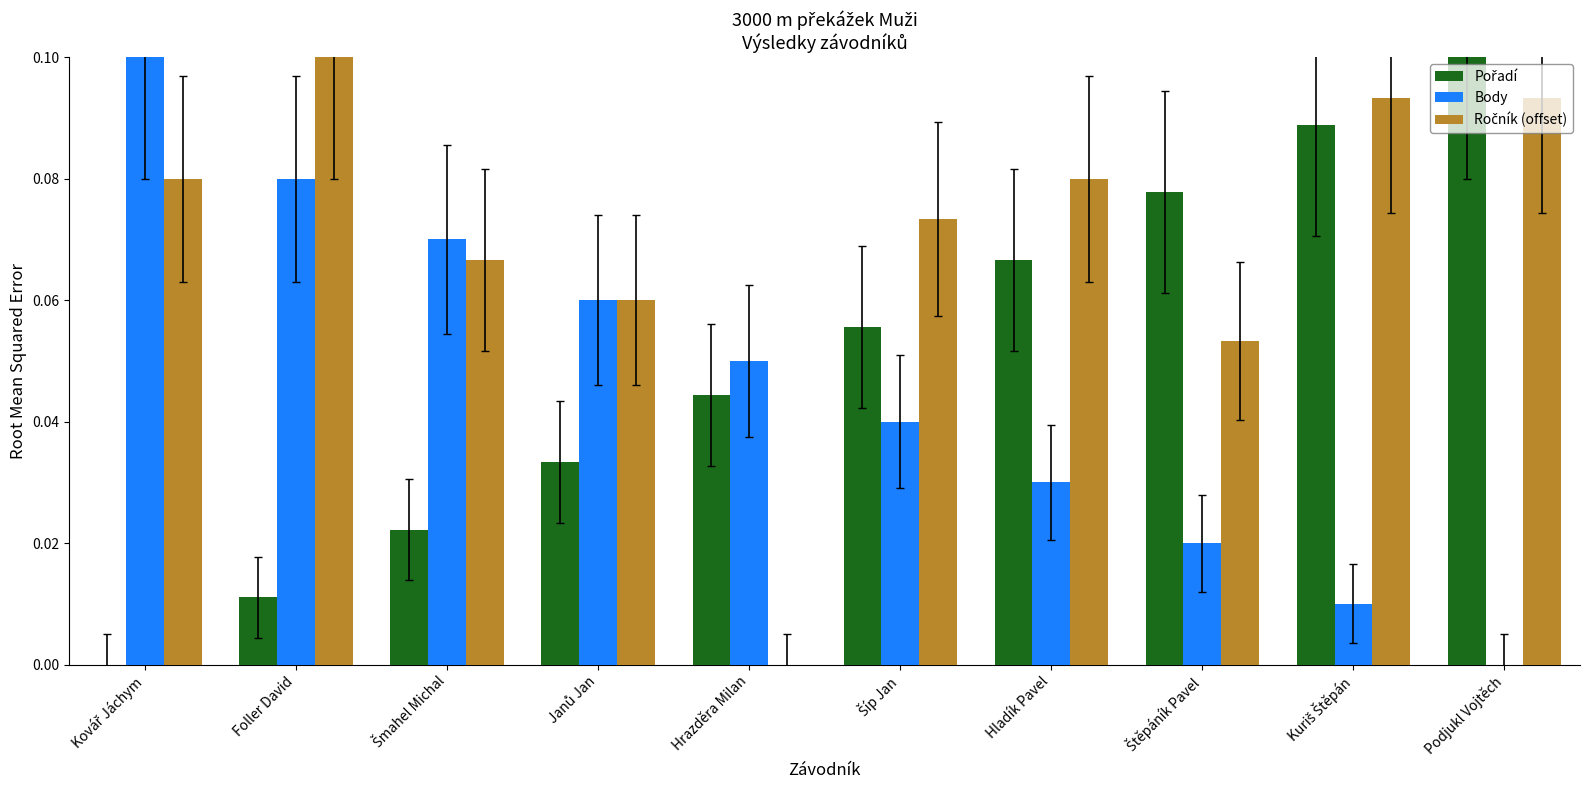

What is the sum of all Body values?

0.5